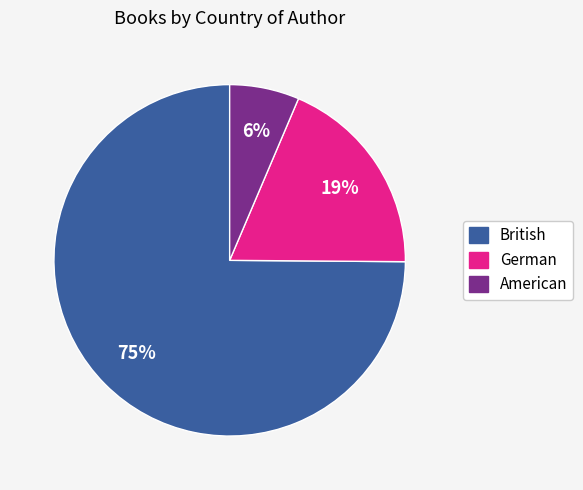

Between German and American, which is larger?

German